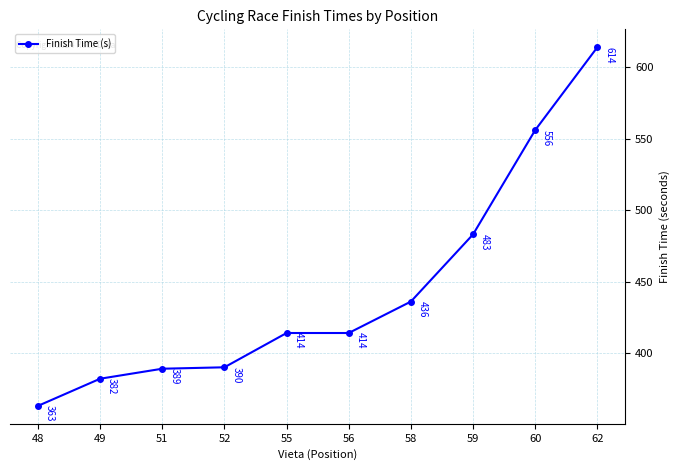

Which has a higher value, 60 or 56?

60